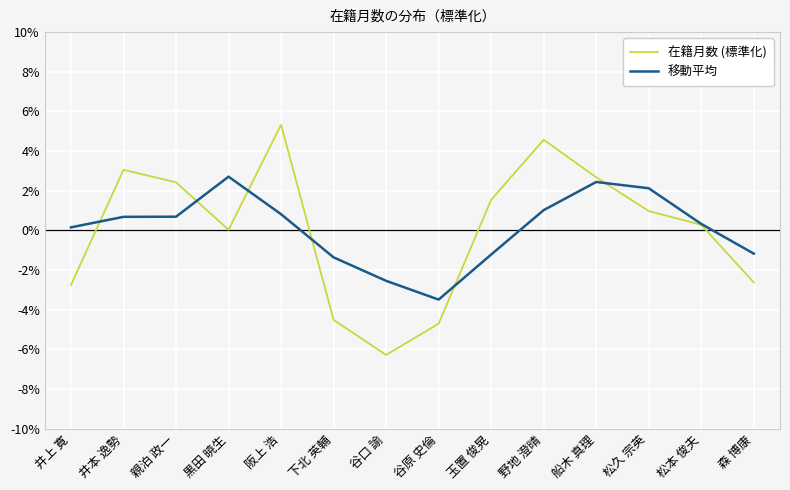

What is the total value across all series at 松久 宗英?

3.1